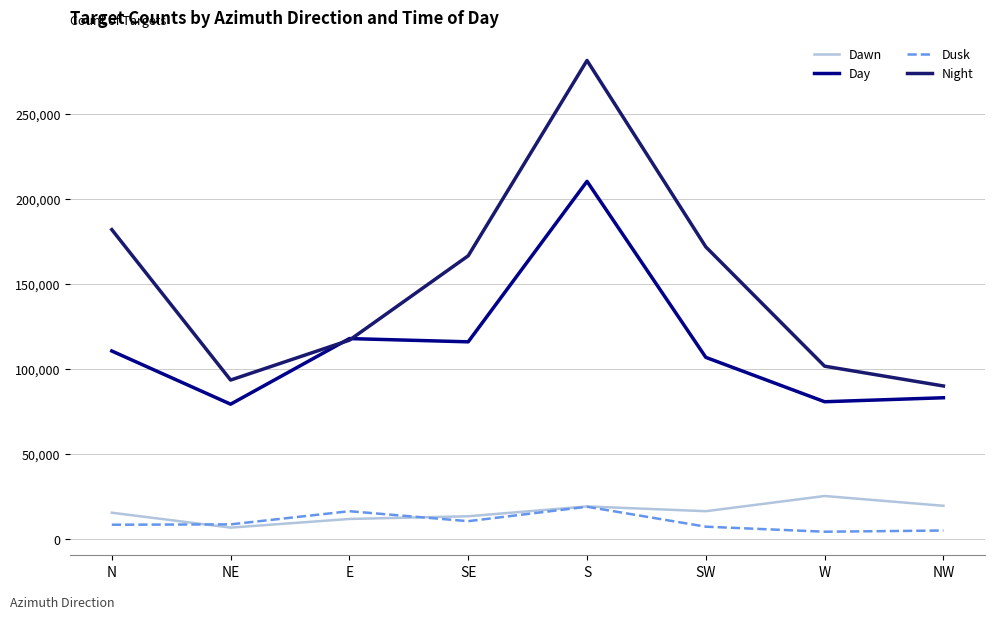

At which category does the chart reach its peak across all series?

S